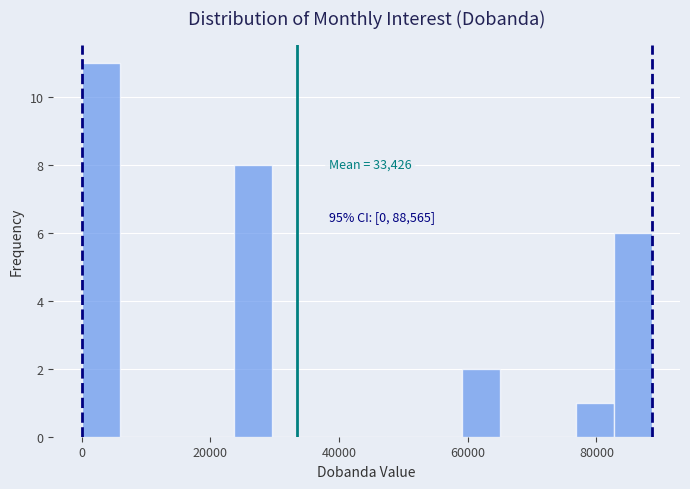

Read against the x-axis, roughly where is the centre of the tallest bar?

2000